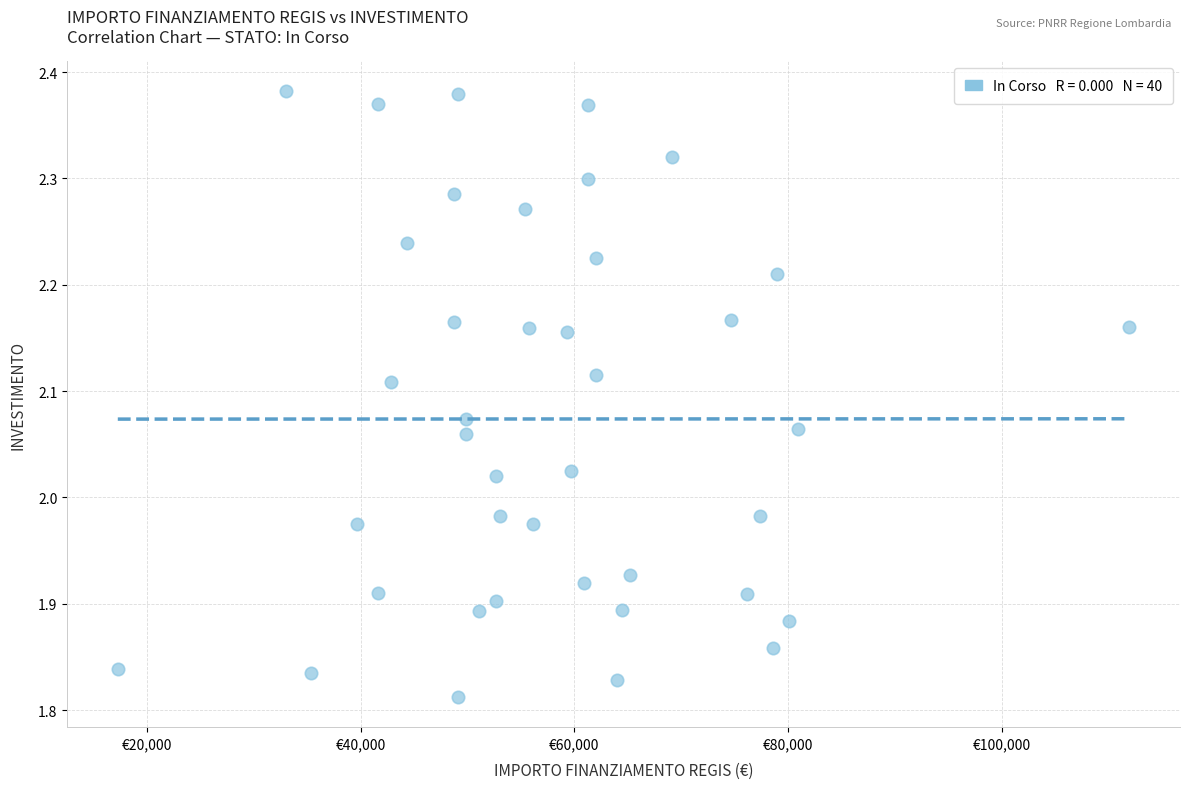

What is the range of X values (max minus min)?

94665.7